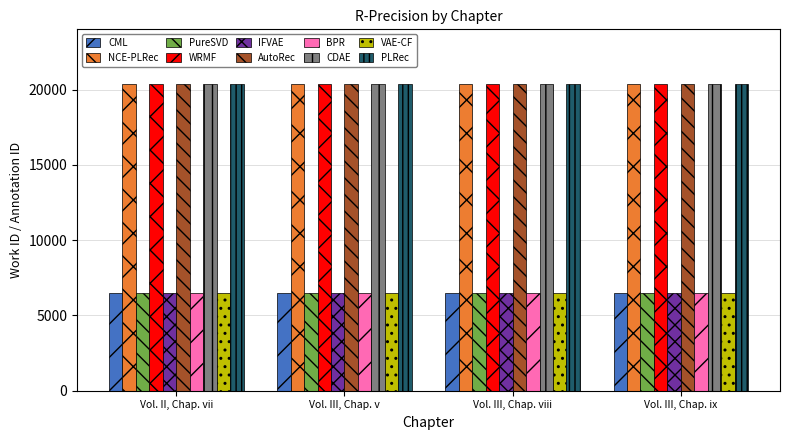

How many bars are there in total?

40